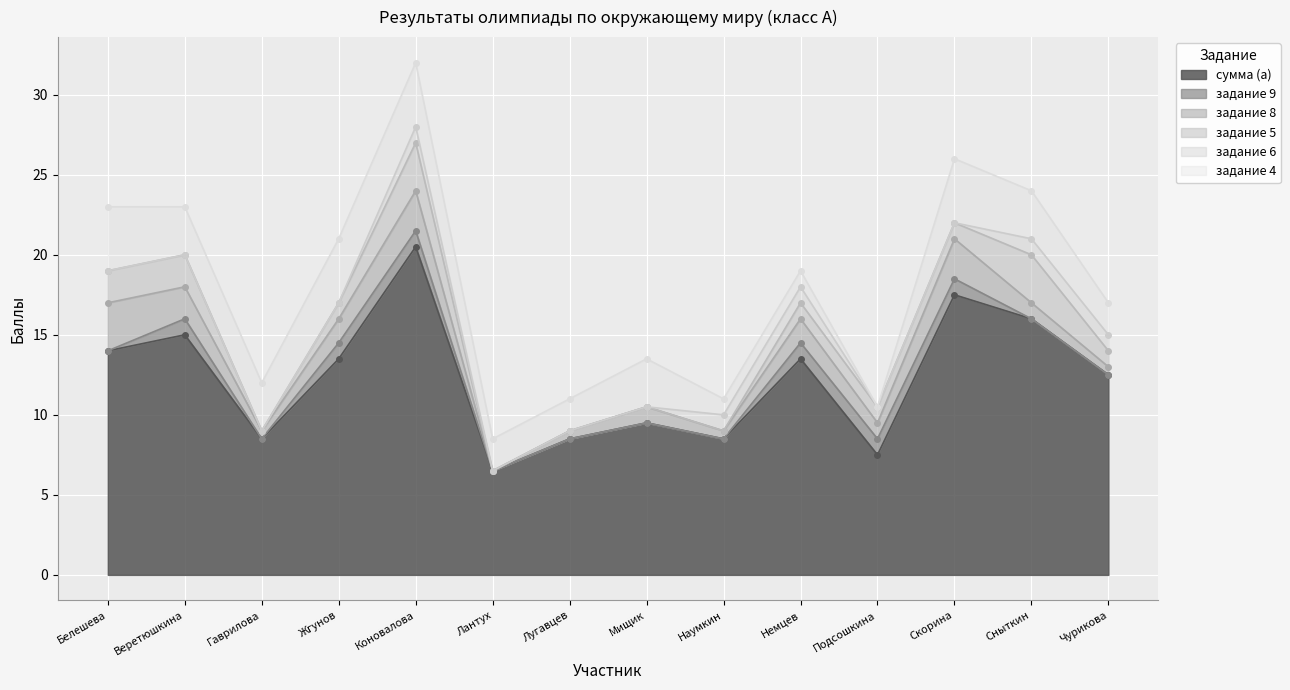

Which category has the highest value across all series?

Коновалова